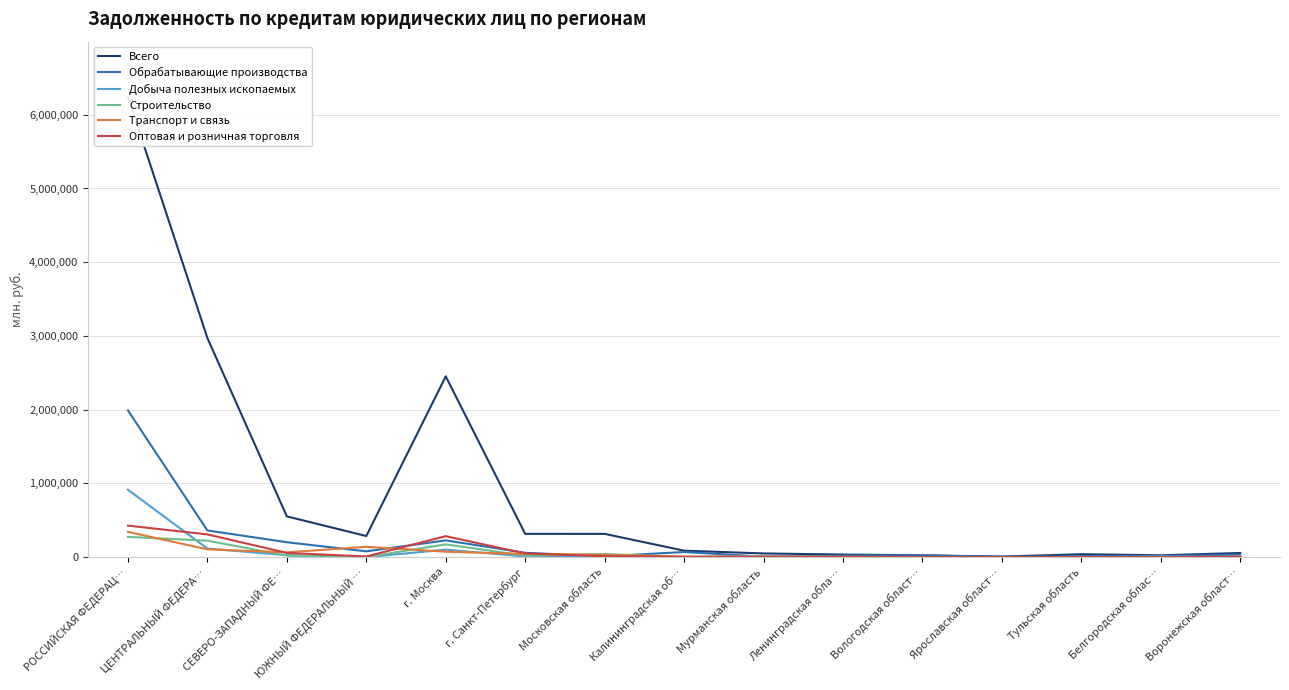

Reading right to left, extract all data points from this chart.

Всего: Воронежская област…=55754	Белгородская облас…=24580	Тульская область=38876	Ярославская област…=7539	Вологодская област…=23684	Ленинградская обла…=34614	Мурманская область=49639	Калининградская об…=87109	Московская область=315236	г. Санкт-Петербург=315322	г. Москва=2451647	ЮЖНЫЙ ФЕДЕРАЛЬНЫЙ …=286045	СЕВЕРО-ЗАПАДНЫЙ ФЕ…=552521	ЦЕНТРАЛЬНЫЙ ФЕДЕРА…=2971895	РОССИЙСКАЯ ФЕДЕРАЦ…=6242454
Обрабатывающие производства: Воронежская област…=35229	Белгородская облас…=13670	Тульская область=13153	Ярославская област…=2838	Вологодская област…=23476	Ленинградская обла…=19190	Мурманская область=6437	Калининградская об…=69338	Московская область=10366	г. Санкт-Петербург=58703	г. Москва=226771	ЮЖНЫЙ ФЕДЕРАЛЬНЫЙ …=78123	СЕВЕРО-ЗАПАДНЫЙ ФЕ…=201709	ЦЕНТРАЛЬНЫЙ ФЕДЕРА…=361560	РОССИЙСКАЯ ФЕДЕРАЦ…=1989881
Добыча полезных ископаемых: Воронежская област…=0	Белгородская облас…=10843	Тульская область=0	Ярославская област…=3862	Вологодская област…=0	Ленинградская обла…=0	Мурманская область=15963	Калининградская об…=773	Московская область=0	г. Санкт-Петербург=9358	г. Москва=100878	ЮЖНЫЙ ФЕДЕРАЛЬНЫЙ …=0	СЕВЕРО-ЗАПАДНЫЙ ФЕ…=26094	ЦЕНТРАЛЬНЫЙ ФЕДЕРА…=115613	РОССИЙСКАЯ ФЕДЕРАЦ…=913499
Строительство: Воронежская област…=823	Белгородская облас…=64	Тульская область=0	Ярославская област…=0	Вологодская област…=0	Ленинградская обла…=0	Мурманская область=0	Калининградская об…=709	Московская область=41640	г. Санкт-Петербург=19380	г. Москва=172929	ЮЖНЫЙ ФЕДЕРАЛЬНЫЙ …=734	СЕВЕРО-ЗАПАДНЫЙ ФЕ…=20089	ЦЕНТРАЛЬНЫЙ ФЕДЕРА…=222580	РОССИЙСКАЯ ФЕДЕРАЦ…=274658
Транспорт и связь: Воронежская област…=0	Белгородская облас…=0	Тульская область=0	Ярославская област…=0	Вологодская област…=0	Ленинградская обла…=4365	Мурманская область=7742	Калининградская об…=5505	Московская область=31558	г. Санкт-Петербург=41791	г. Москва=73152	ЮЖНЫЙ ФЕДЕРАЛЬНЫЙ …=139721	СЕВЕРО-ЗАПАДНЫЙ ФЕ…=64681	ЦЕНТРАЛЬНЫЙ ФЕДЕРА…=105149	РОССИЙСКАЯ ФЕДЕРАЦ…=342411
Оптовая и розничная торговля: Воронежская област…=6198	Белгородская облас…=2	Тульская область=0	Ярославская област…=14	Вологодская област…=144	Ленинградская обла…=2	Мурманская область=74	Калининградская об…=4171	Московская область=11705	г. Санкт-Петербург=49774	г. Москва=283780	ЮЖНЫЙ ФЕДЕРАЛЬНЫЙ …=8591	СЕВЕРО-ЗАПАДНЫЙ ФЕ…=56866	ЦЕНТРАЛЬНЫЙ ФЕДЕРА…=307862	РОССИЙСКАЯ ФЕДЕРАЦ…=426900